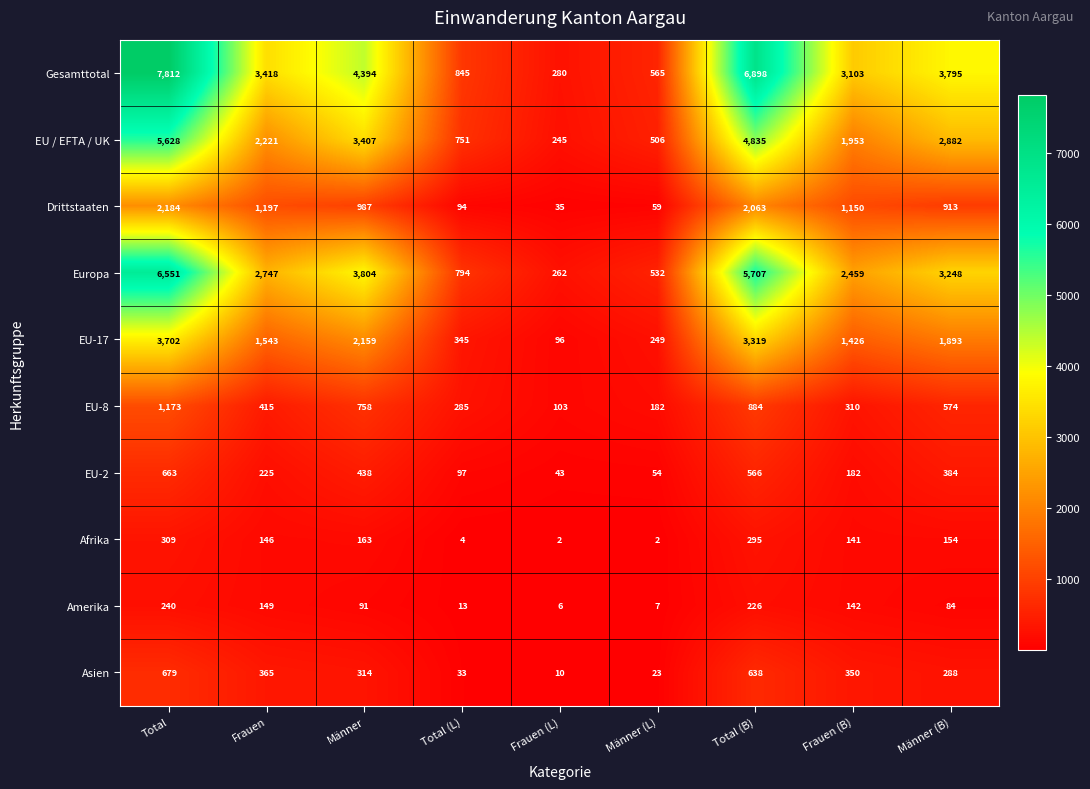

What is the spread (max minus min) of values at Männer?

4303